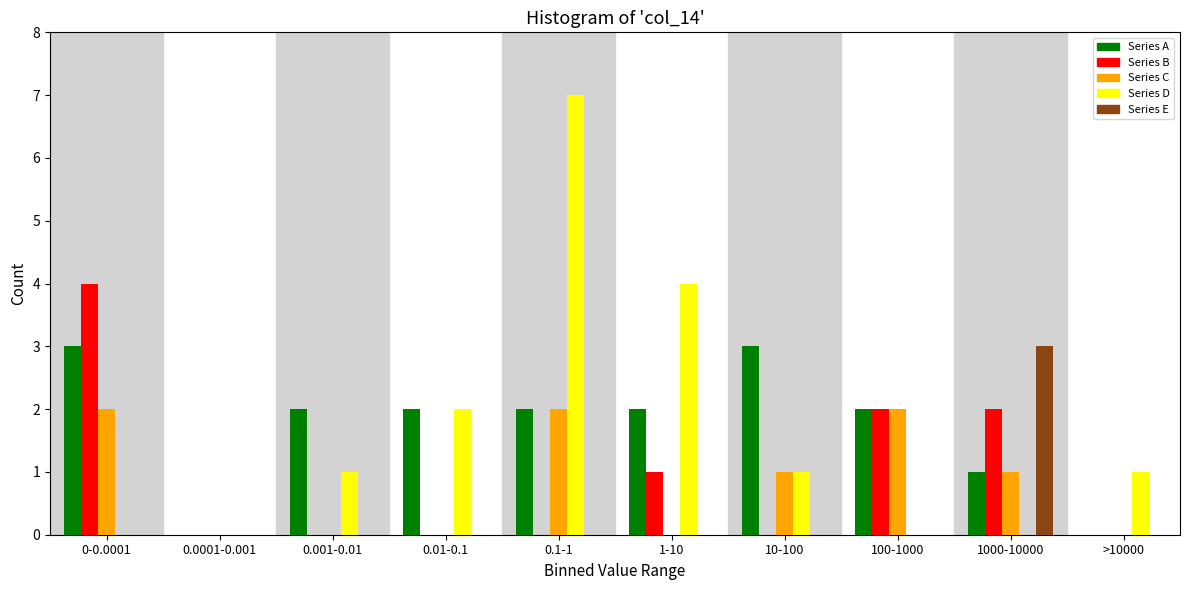

Is it true that Series D equals 0 at 100-1000?

True